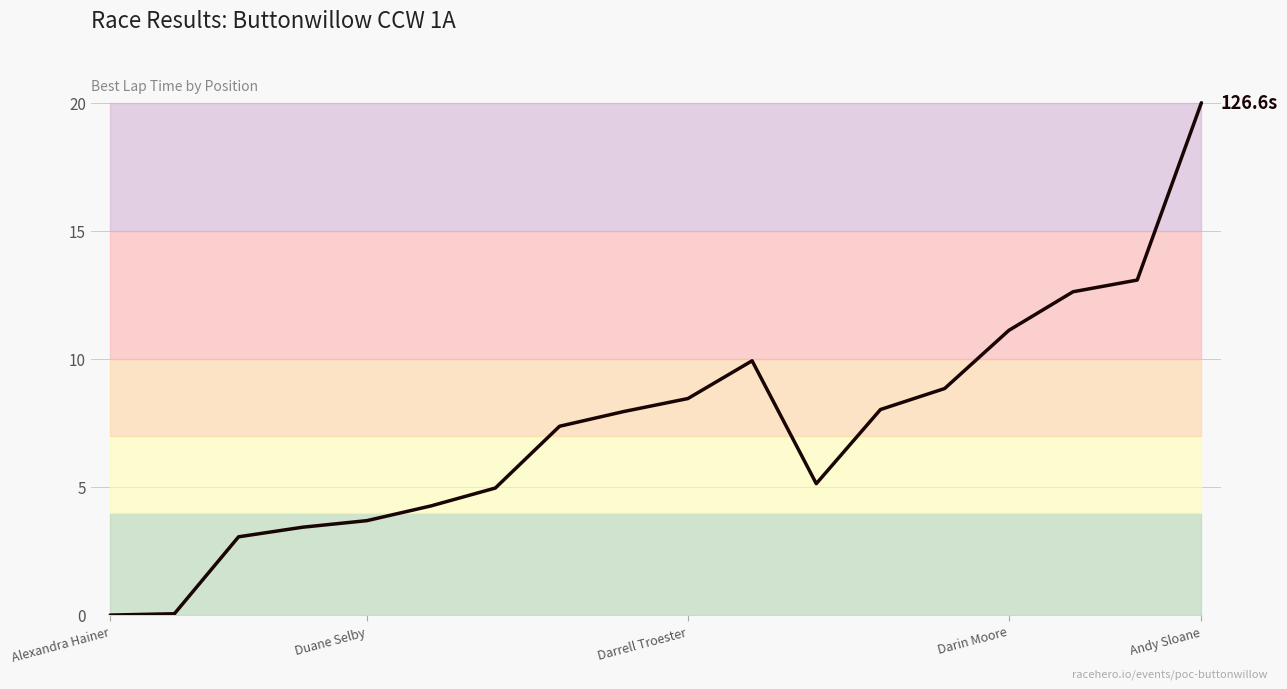

How many distinct data groups are displayed?

1